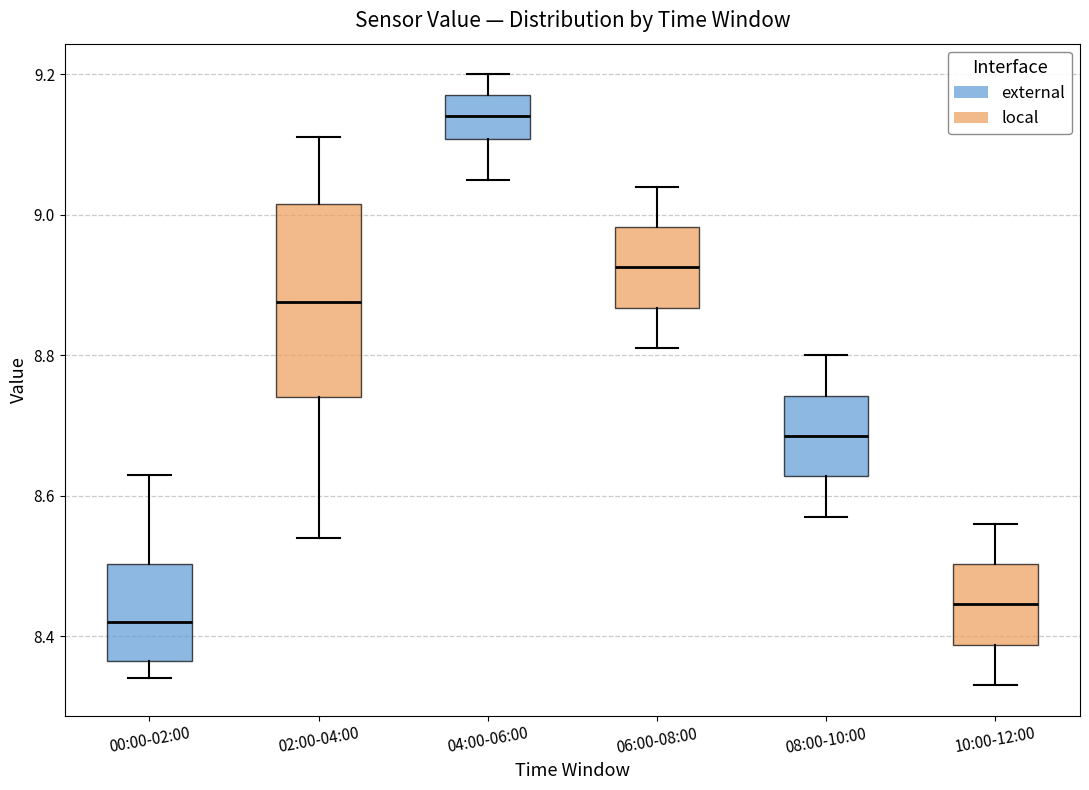

Where is the lower edge of the box for 08:00-10:00 on the y-axis? The values are not printed on the chart, so give them approximately, as read against the axis.

8.62